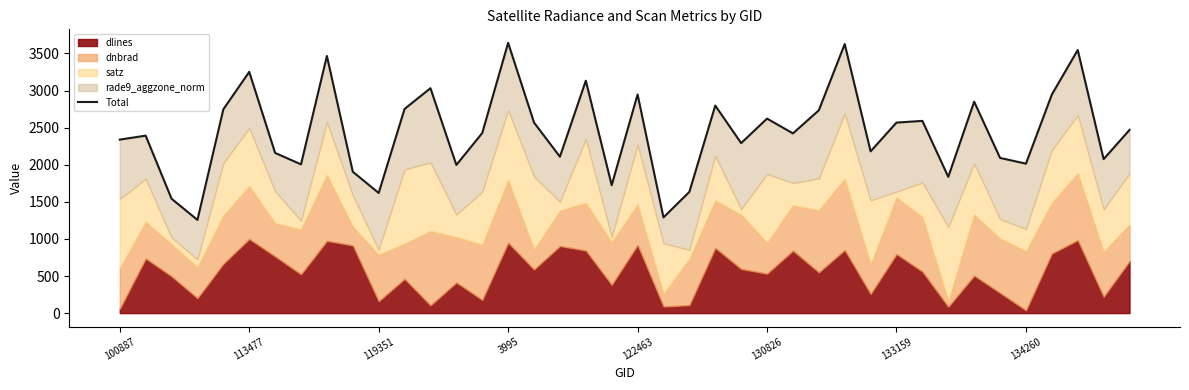

How many points are higher than both their immediate neighbors (excluding endpoints)?

13